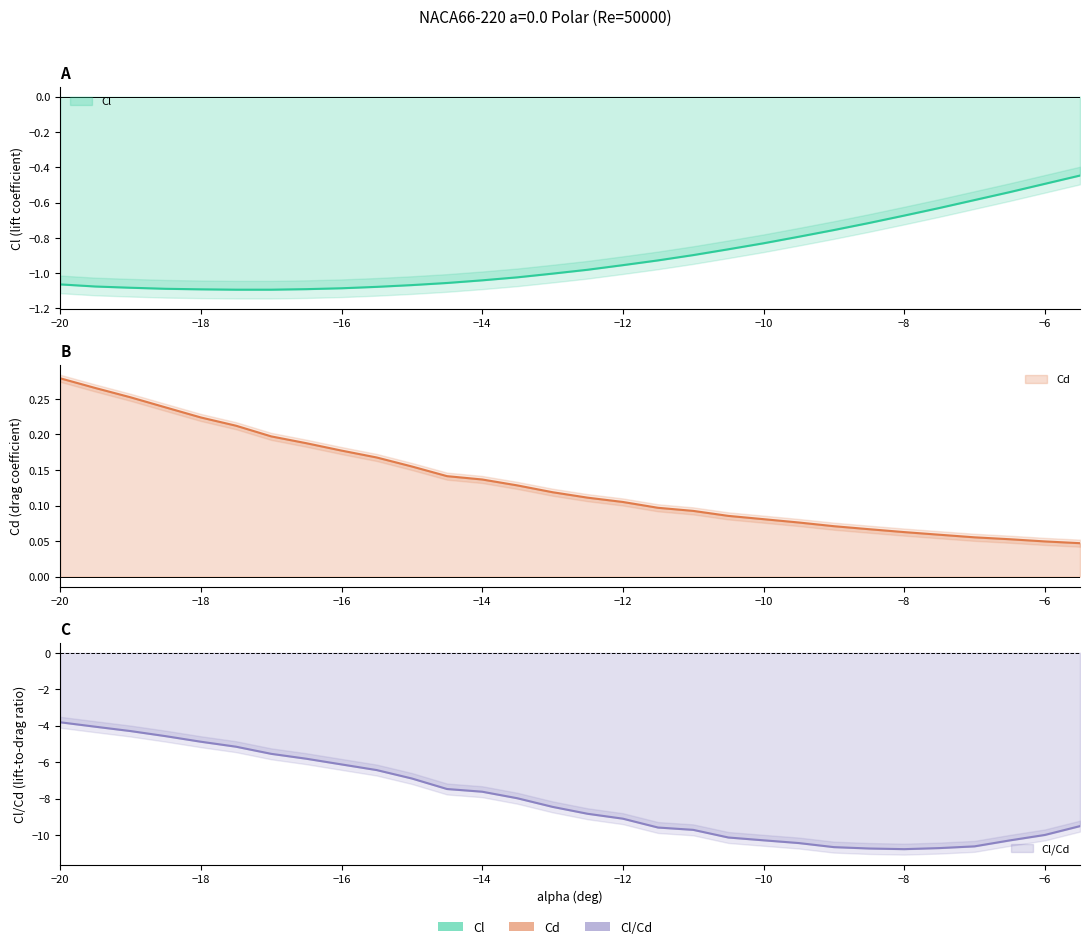

Reading right to left, list all the values displayed in this chart.

Cl: -5.5=-0.4	-6=-0.5	-6.5=-0.5	-7=-0.6	-7.5=-0.6	-8=-0.7	-8.5=-0.7	-9=-0.8	-9.5=-0.8	-10=-0.8	-10.5=-0.9	-11=-0.9	-11.5=-0.9	-12=-1.0	-12.5=-1.0	-13=-1.0	-13.5=-1.0	-14=-1.0	-14.5=-1.1	-15=-1.1	-15.5=-1.1	-16=-1.1	-16.5=-1.1	-17=-1.1	-17.5=-1.1	-18=-1.1	-18.5=-1.1	-19=-1.1	-19.5=-1.1	-20=-1.1
Cd: -5.5=0.0	-6=0.0	-6.5=0.1	-7=0.1	-7.5=0.1	-8=0.1	-8.5=0.1	-9=0.1	-9.5=0.1	-10=0.1	-10.5=0.1	-11=0.1	-11.5=0.1	-12=0.1	-12.5=0.1	-13=0.1	-13.5=0.1	-14=0.1	-14.5=0.1	-15=0.2	-15.5=0.2	-16=0.2	-16.5=0.2	-17=0.2	-17.5=0.2	-18=0.2	-18.5=0.2	-19=0.3	-19.5=0.3	-20=0.3
Cl_Cd: -5.5=-9.5	-6=-10.0	-6.5=-10.3	-7=-10.6	-7.5=-10.7	-8=-10.8	-8.5=-10.7	-9=-10.7	-9.5=-10.4	-10=-10.3	-10.5=-10.1	-11=-9.7	-11.5=-9.6	-12=-9.1	-12.5=-8.8	-13=-8.5	-13.5=-8.0	-14=-7.6	-14.5=-7.5	-15=-6.9	-15.5=-6.4	-16=-6.1	-16.5=-5.8	-17=-5.5	-17.5=-5.2	-18=-4.9	-18.5=-4.6	-19=-4.3	-19.5=-4.1	-20=-3.8